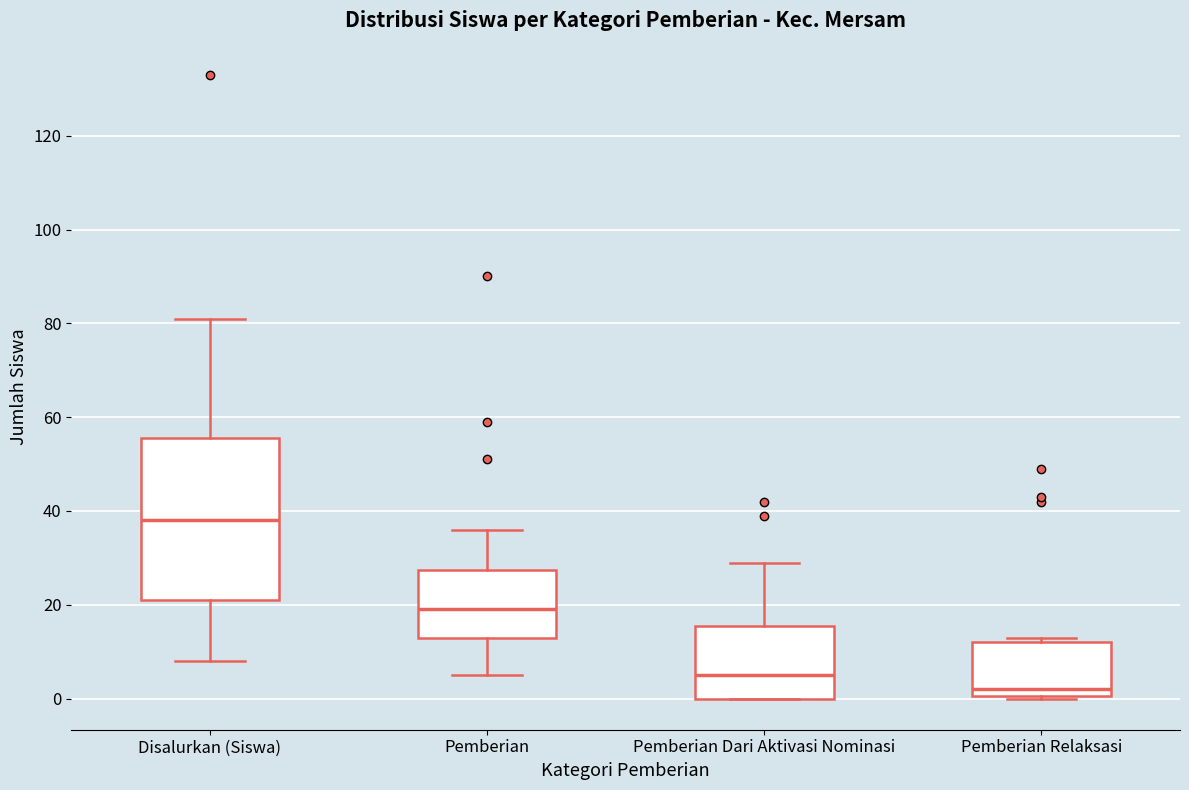

Where does the median line of the box for Pemberian Dari Aktivasi Nominasi sit on the y-axis? The values are not printed on the chart, so give them approximately, as read against the axis.

6